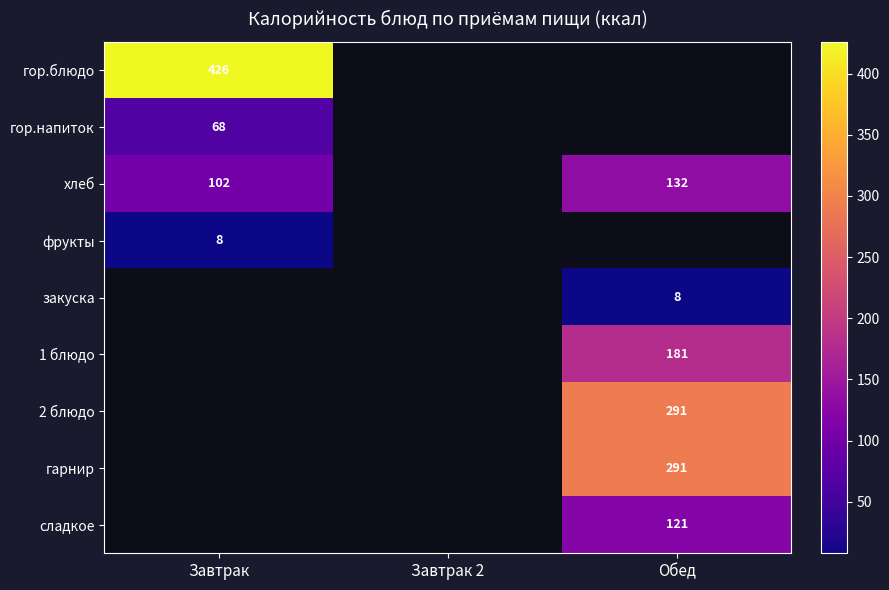

What value does the хлеб series have at Завтрак?

102.4